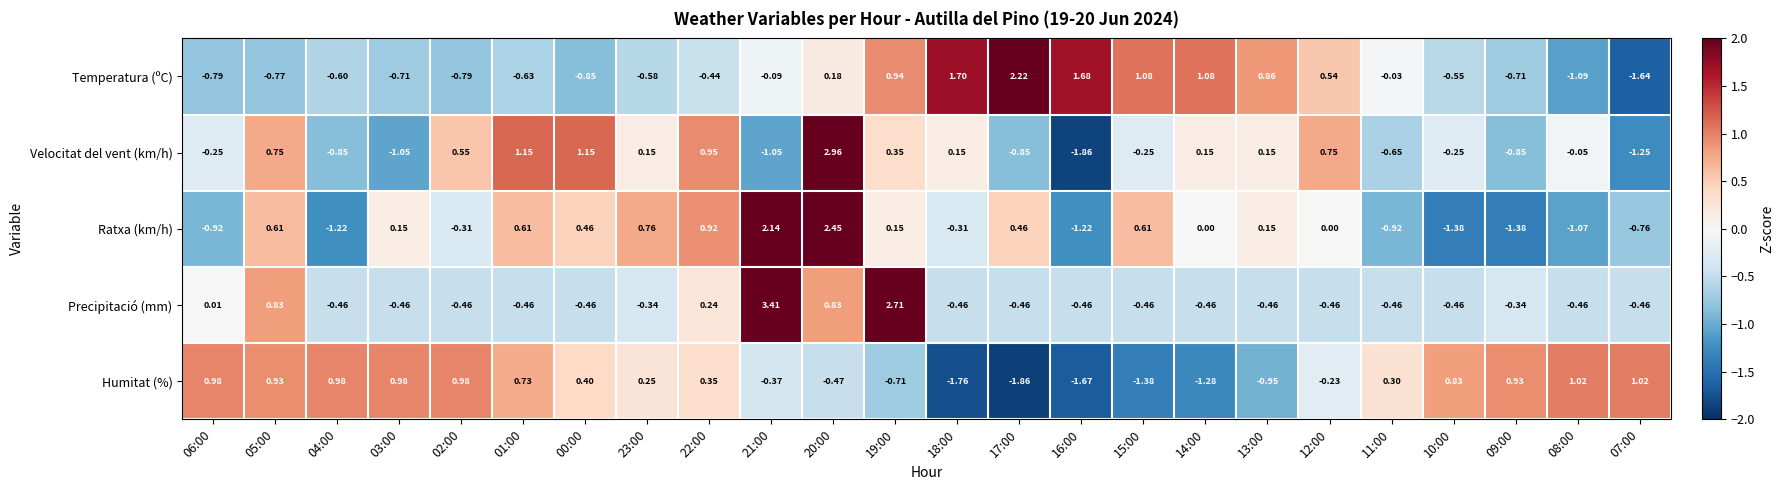

At 18:00, list the series in order from largest to smallest.

Temperatura (ºC), Velocitat del vent (km/h), Ratxa (km/h), Precipitació (mm), Humitat (%)